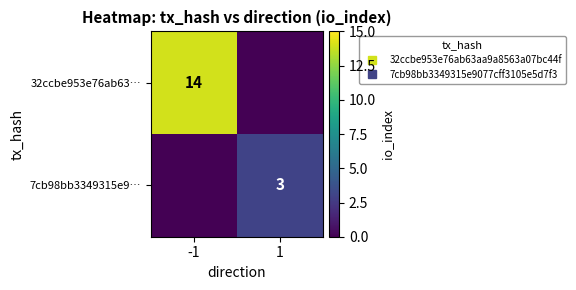

What is the sum of all 7cb98bb3349315e9… values?

3